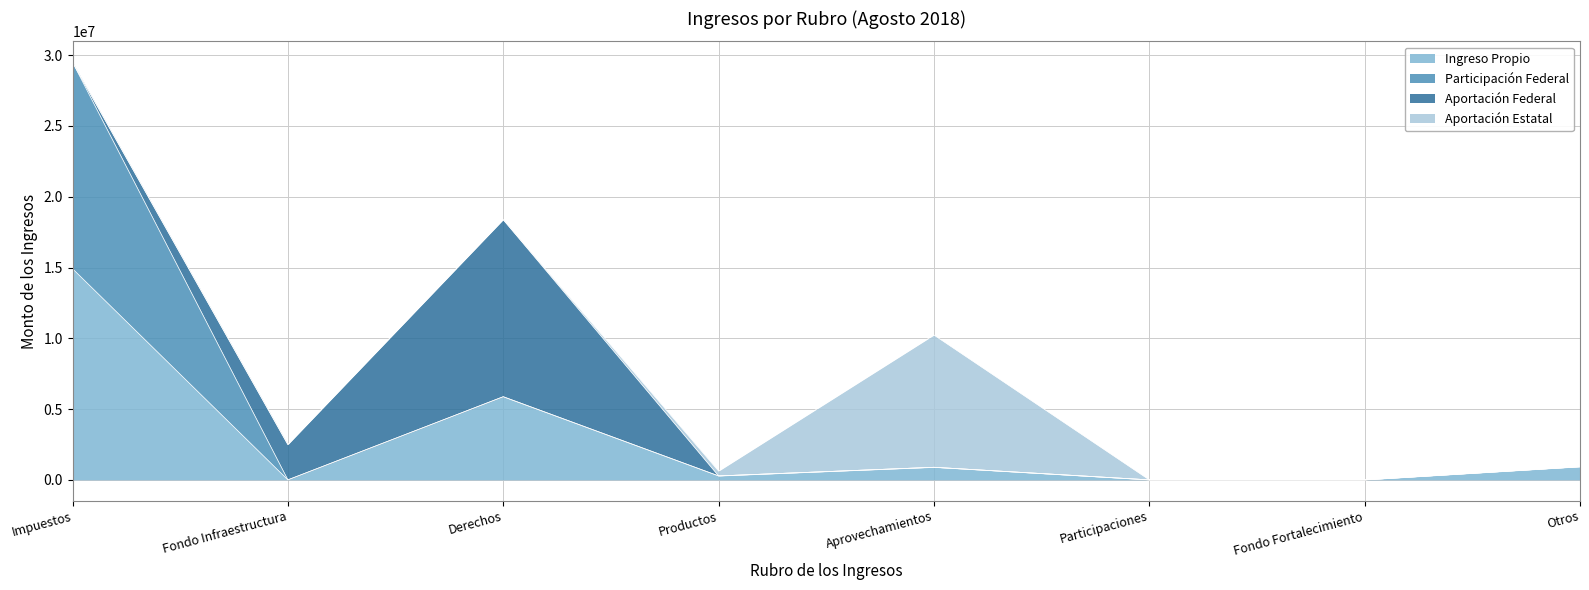

Where is the first local maximum for Ingreso Propio?

Derechos